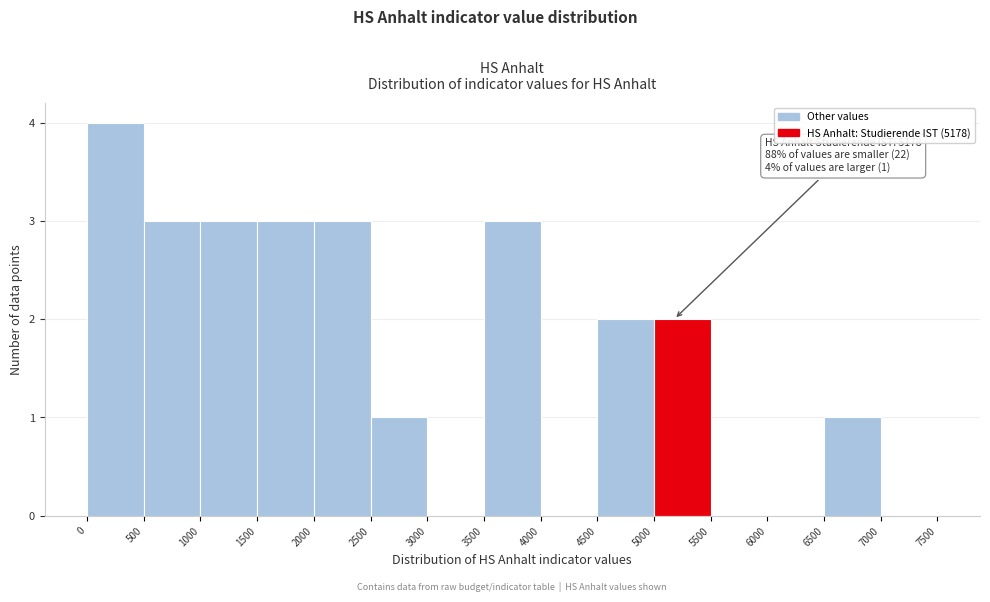

Which range on the x-axis has the tallest bar?

0 to 500